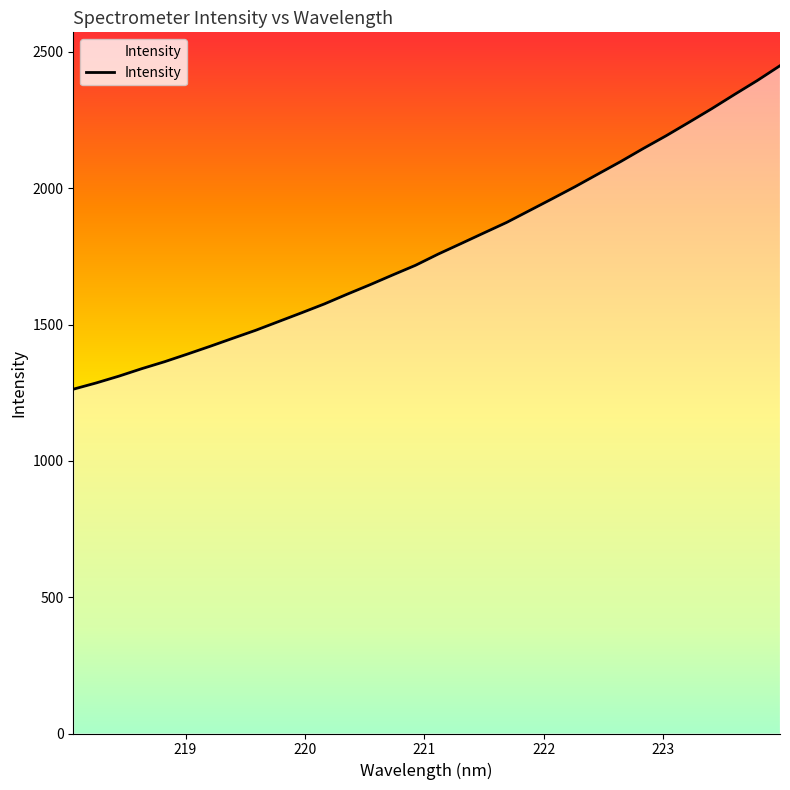

What is the difference between the maximum and minimum values?

1186.5